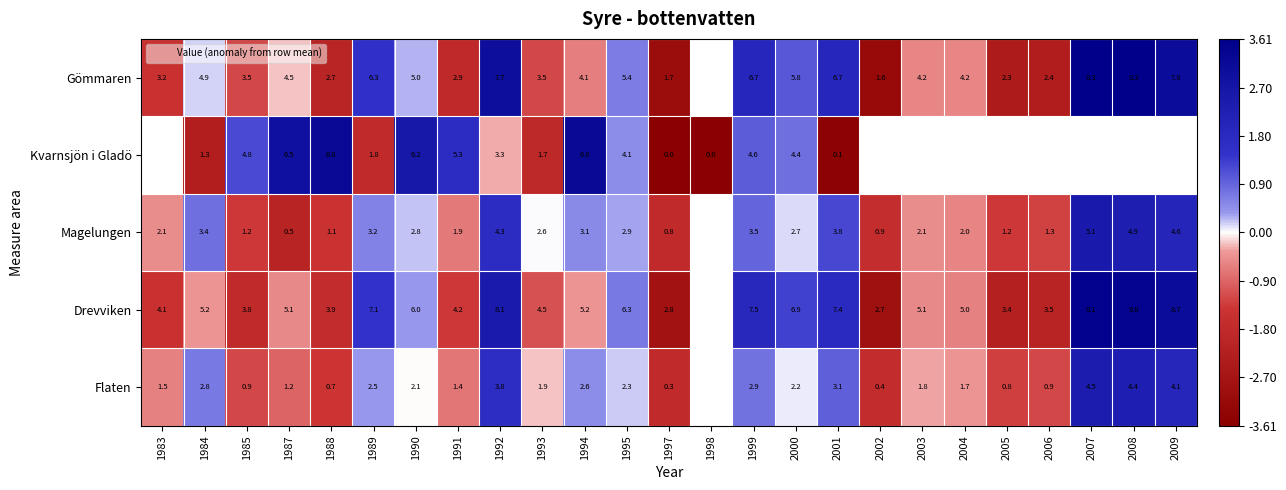

Which series changed the most between 1993 and 2001?

Gömmaren